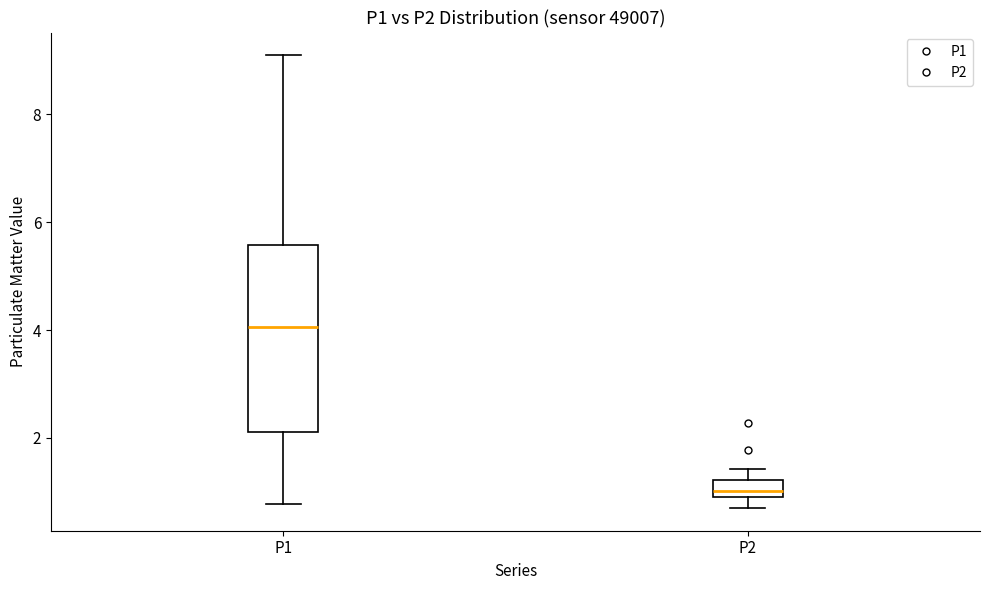

Which box's median line is the lowest?

P2